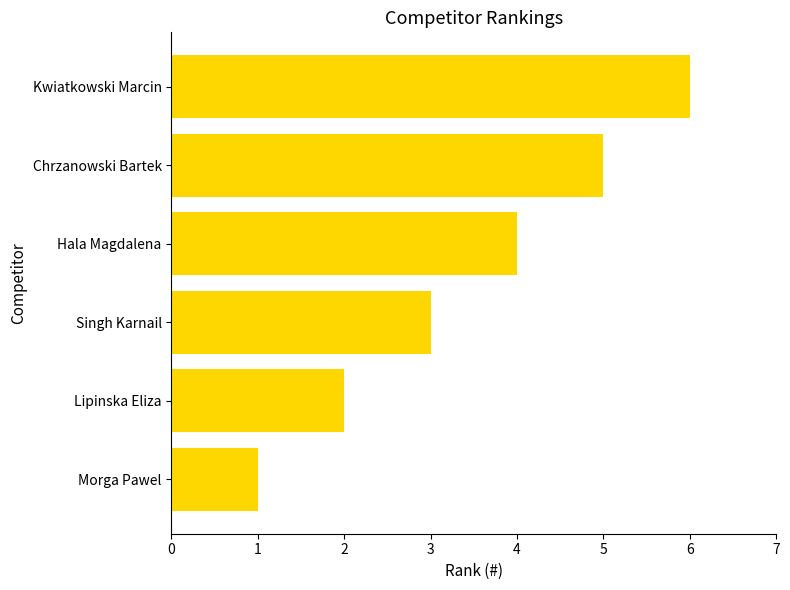

Does the chart contain any negative values?

No